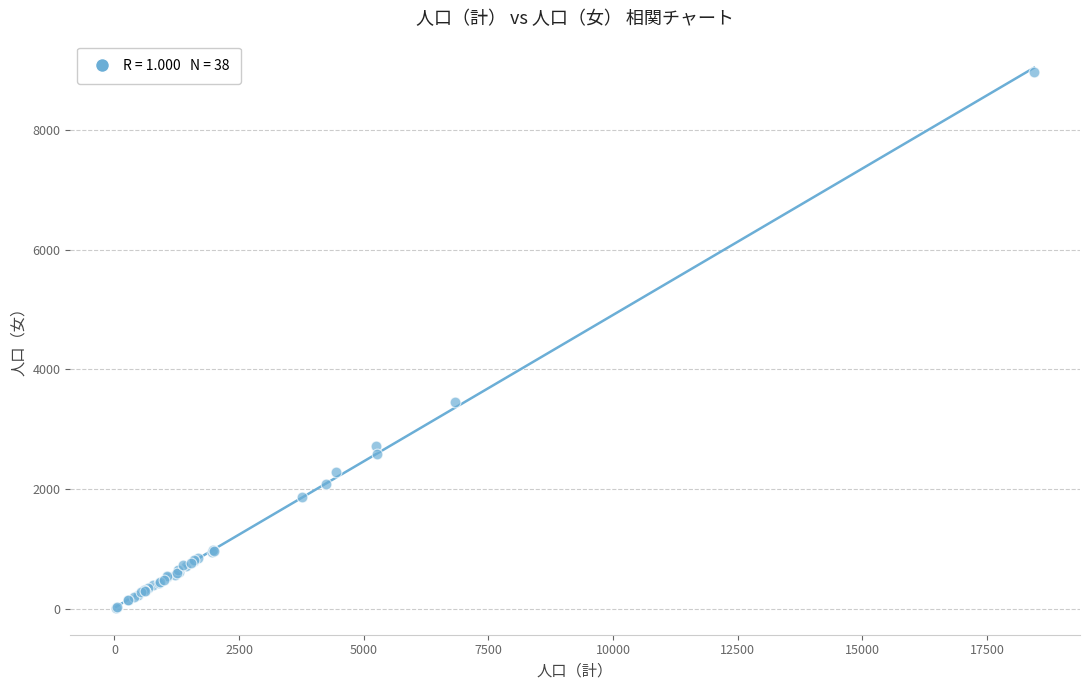

What Y value in the scatter plot is closest to 4489?

3447